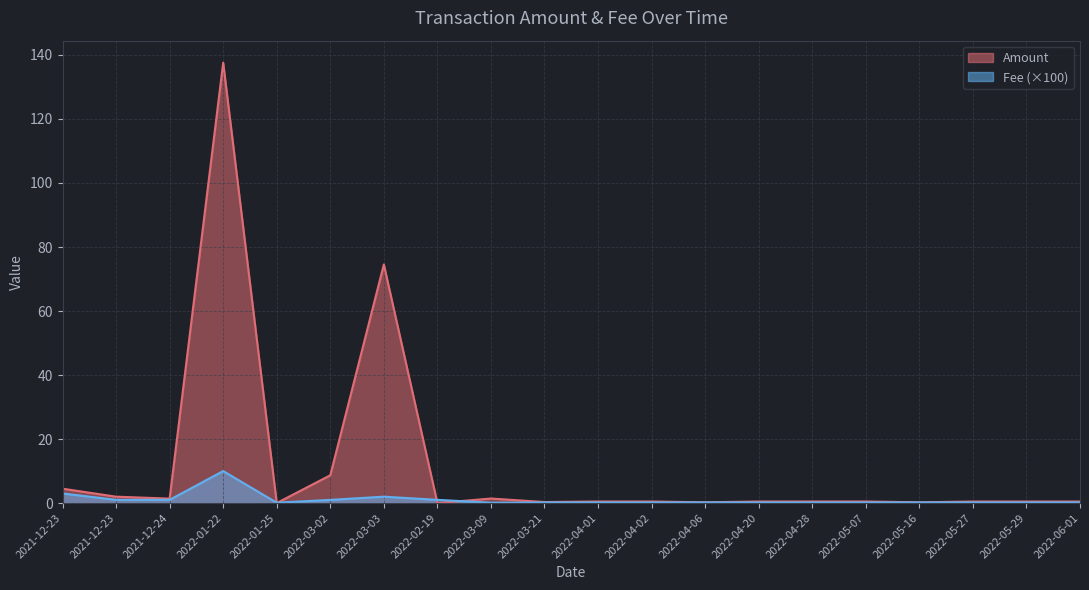

In Amount, how many points are lower than both neighbors (excluding endpoints)?

6